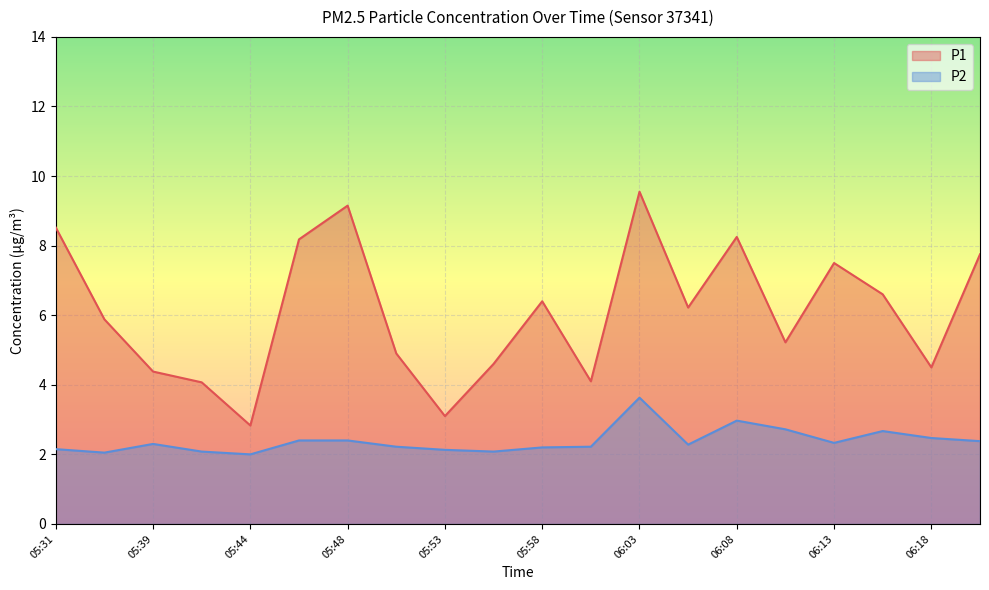

True or false: P2 has more than 2 points higher than both neighbors.

True